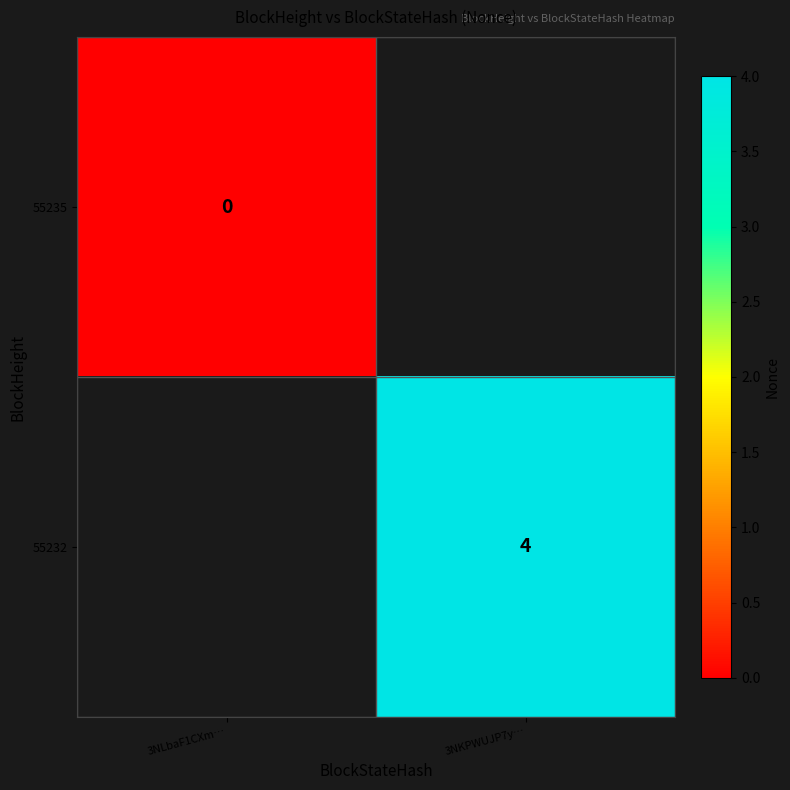

What is the greatest value displayed?

4.0